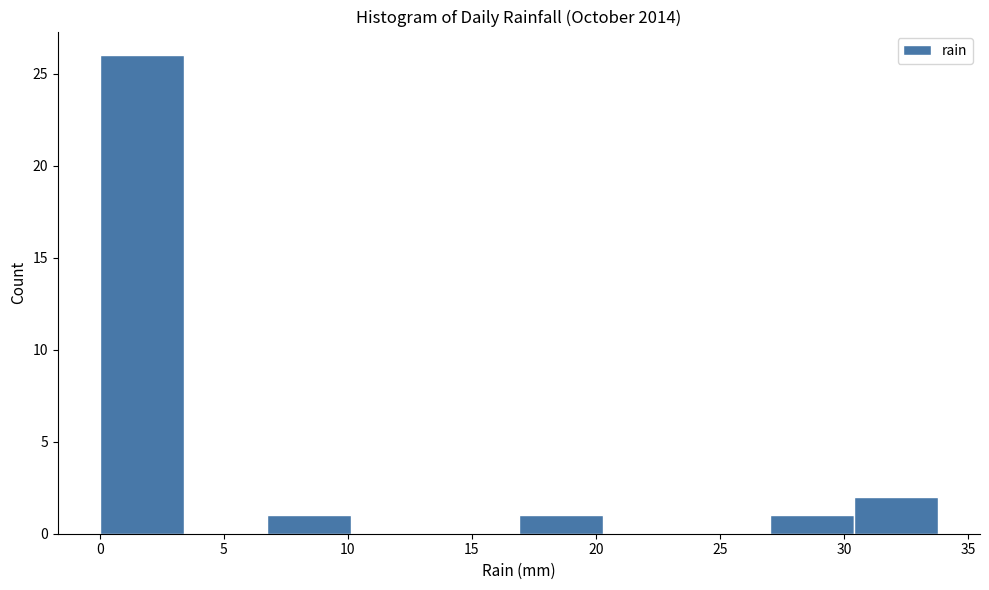

Reading left to right, transcribe this chart: for each bar, give the range it covers on the x-axis and its height. Neither the bar edges nor the heights are printed on the chart, so give them approximately, as read against the axes.

0.0 to 3.5: 26
3.5 to 7.0: 0
7.0 to 10.0: 1
10.0 to 13.5: 0
13.5 to 17.0: 0
17.0 to 20.5: 1
20.5 to 23.5: 0
23.5 to 27.0: 0
27.0 to 30.5: 1
30.5 to 34.0: 2